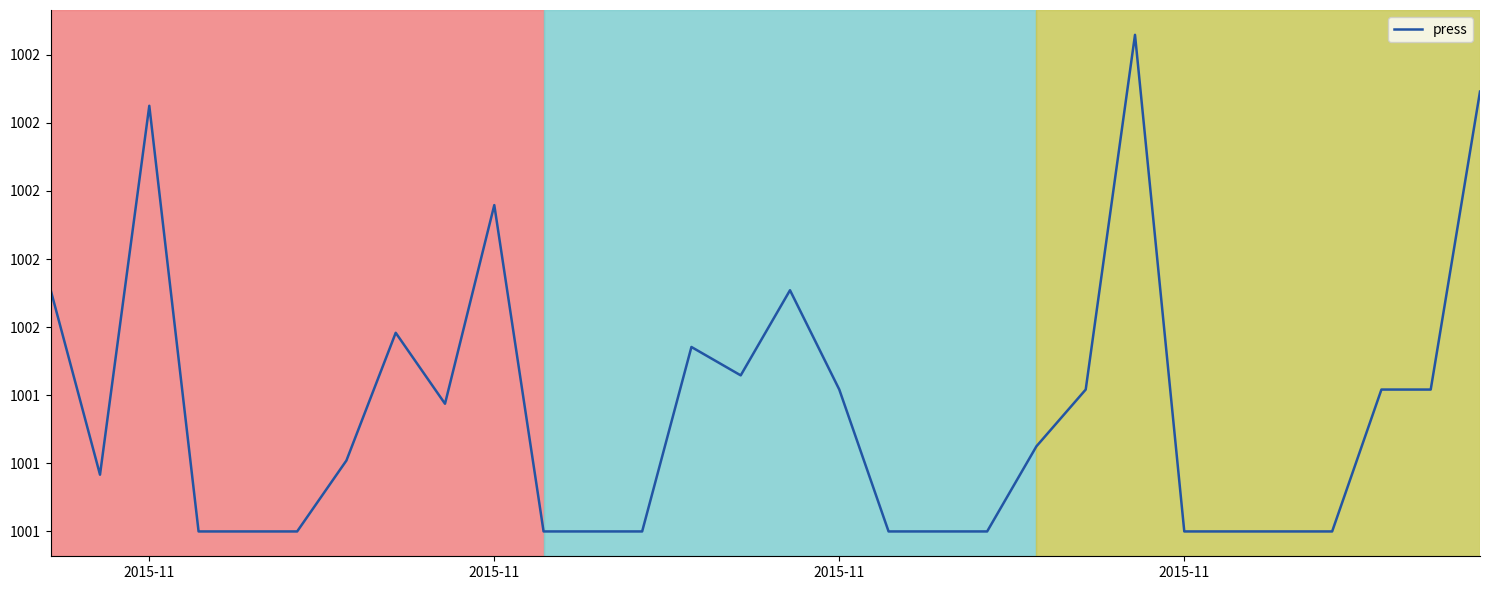

Does the chart display data point markers on the line(s)?

No